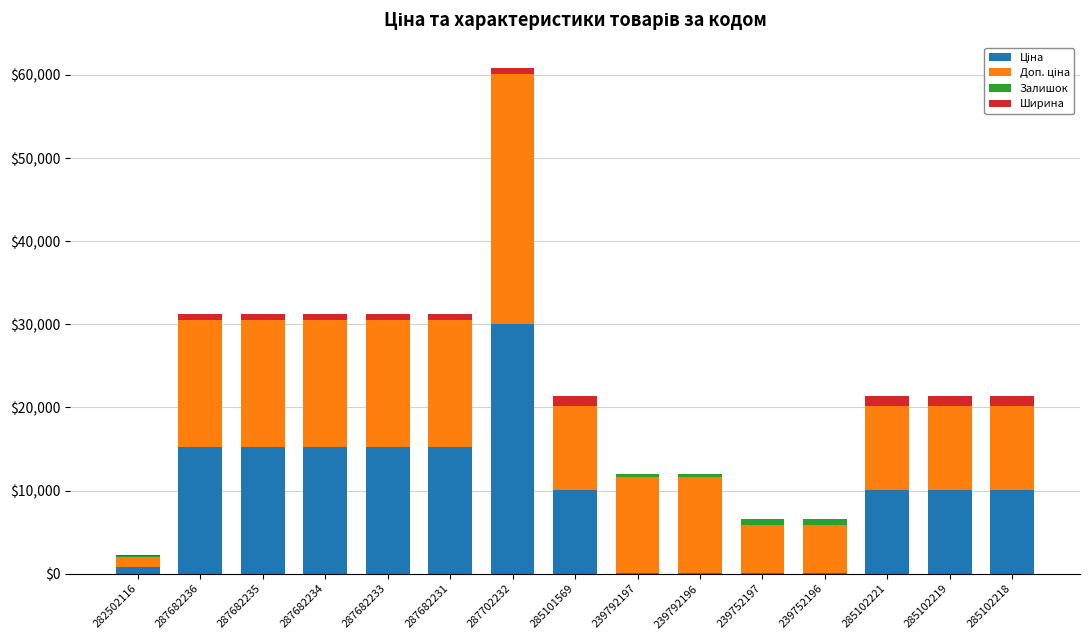

At which category is the sum across all series the highest?

287702232